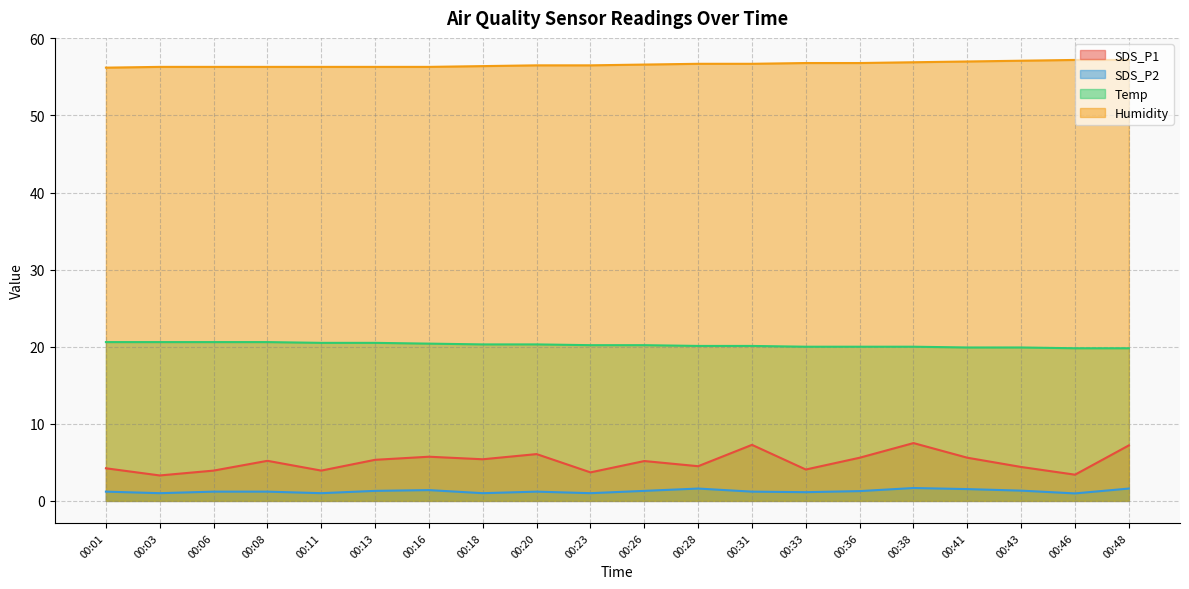

Count the Humidity values in the range 56 to 57.

17